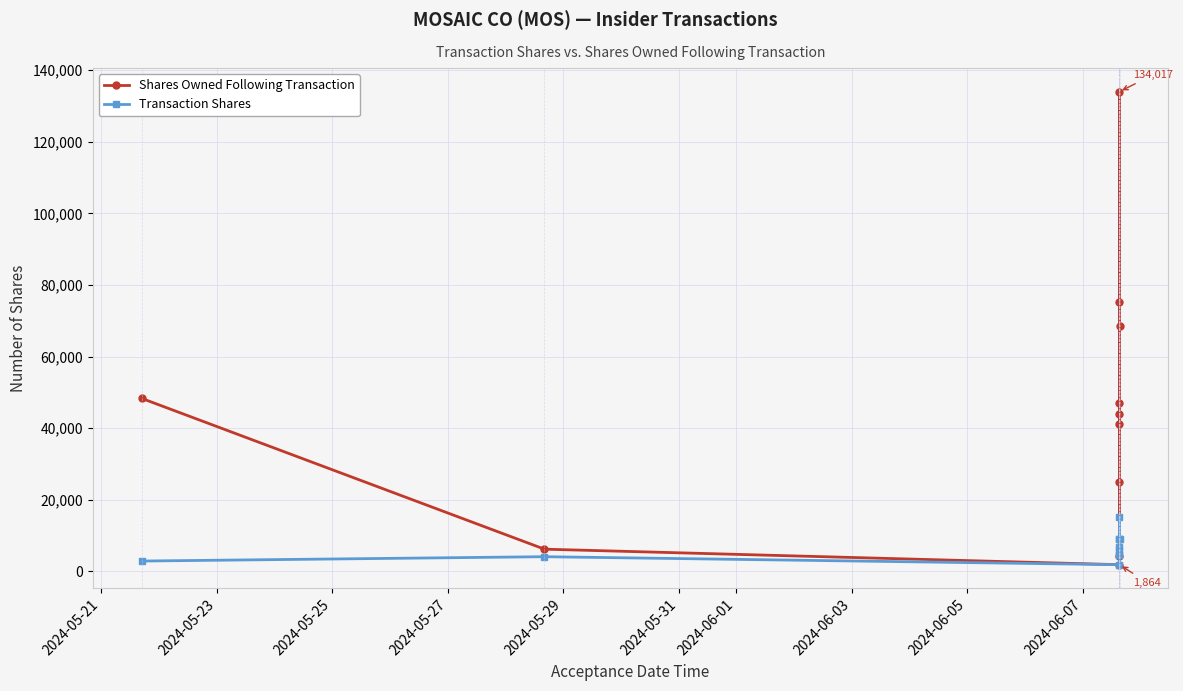

How many distinct data groups are displayed?

2